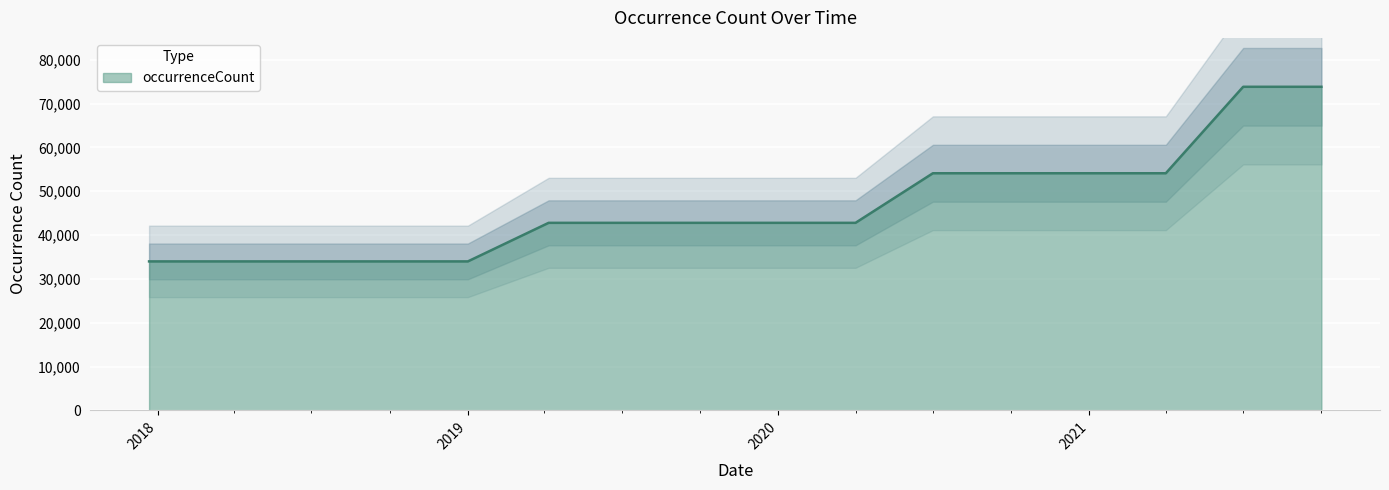

How many distinct data groups are displayed?

1